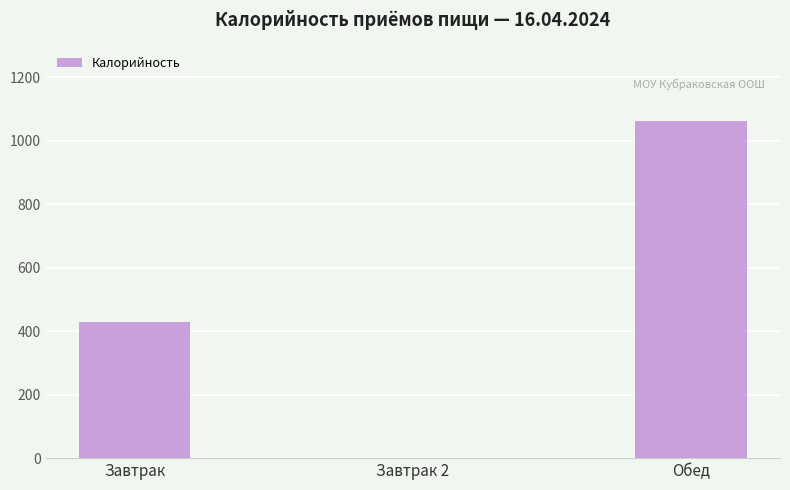

Count the number of categories in the chart.

3